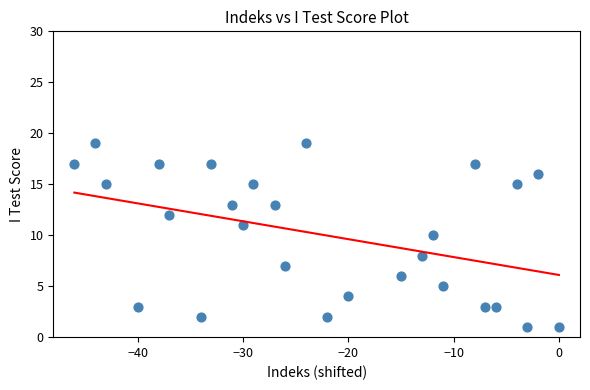

What is the range of Y values (max minus min)?

18